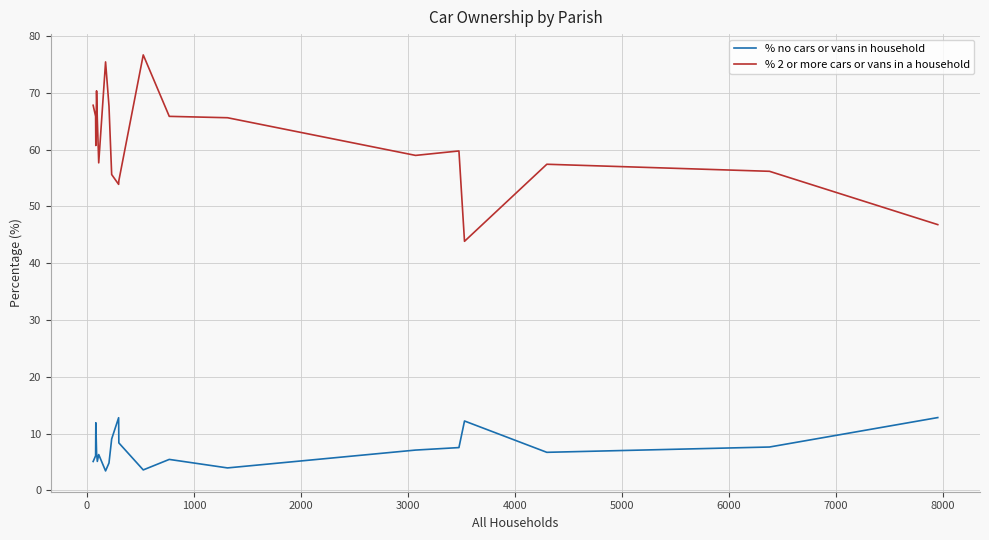

Does the chart have visible grid lines?

Yes